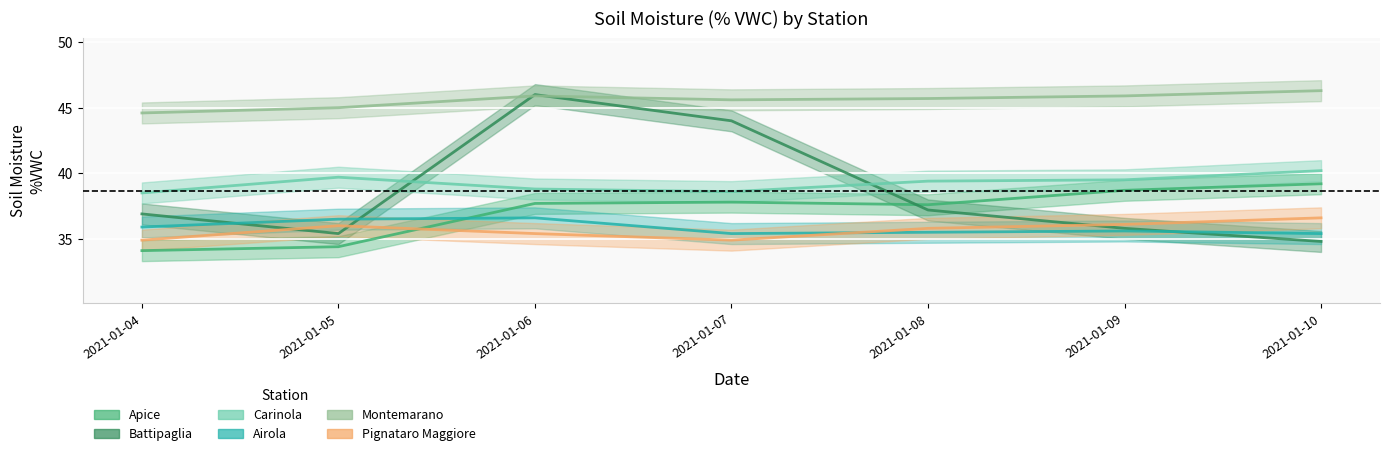

What is the sum of the Pignataro Maggiore values at 2021-01-06 and 2021-01-09?

71.5